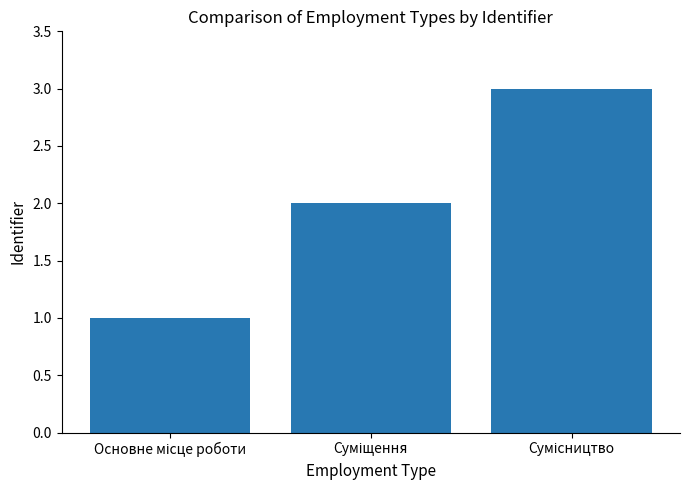

What is the sum of all values?

6